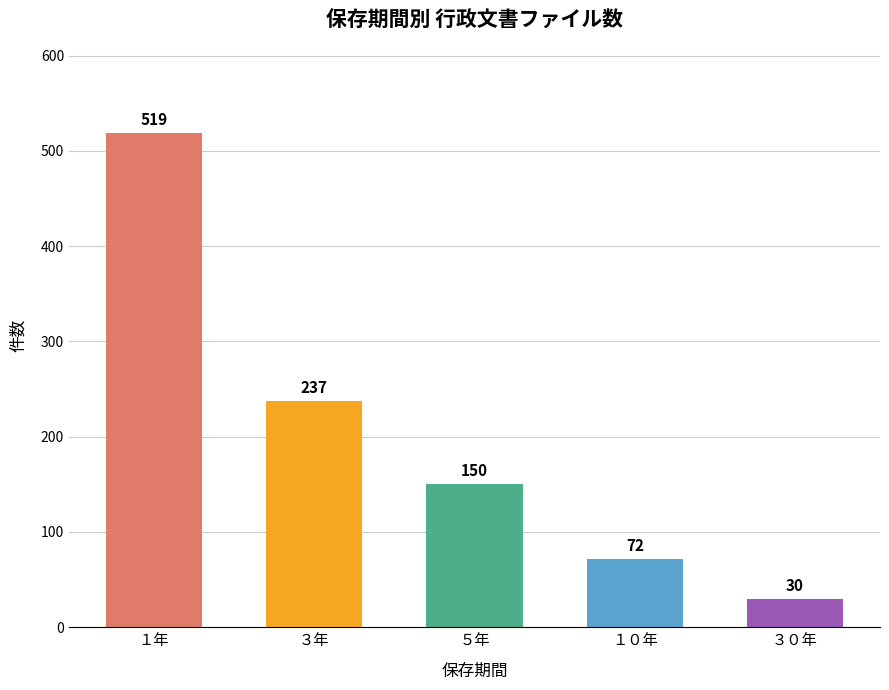

Reading left to right, list all the values displayed in this chart.

１年=519	３年=237	５年=150	１０年=72	３０年=30